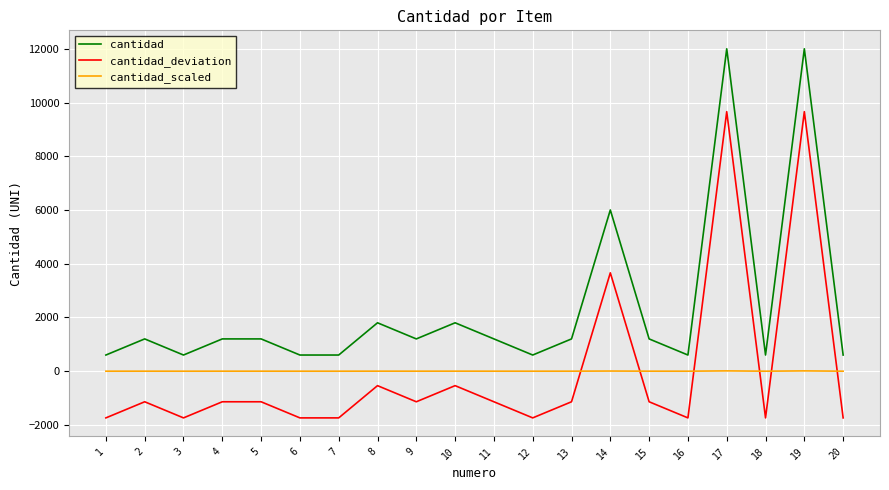

How many values in the cantidad series are below 1200?

8